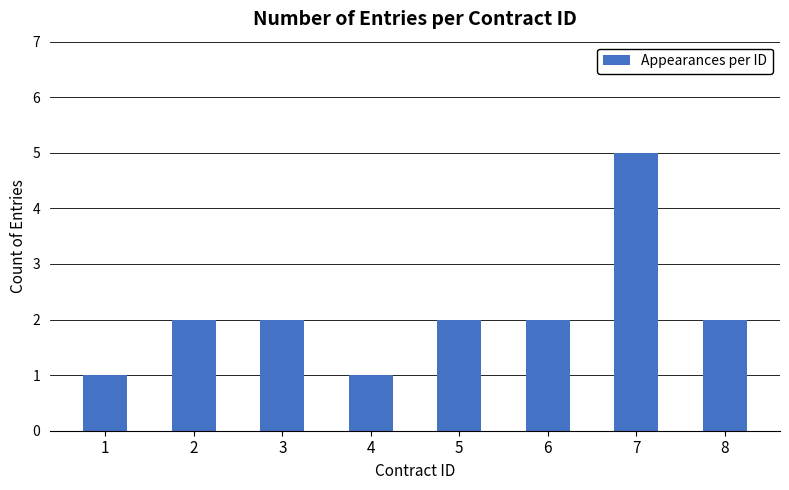

Does the chart contain stacked bars?

No